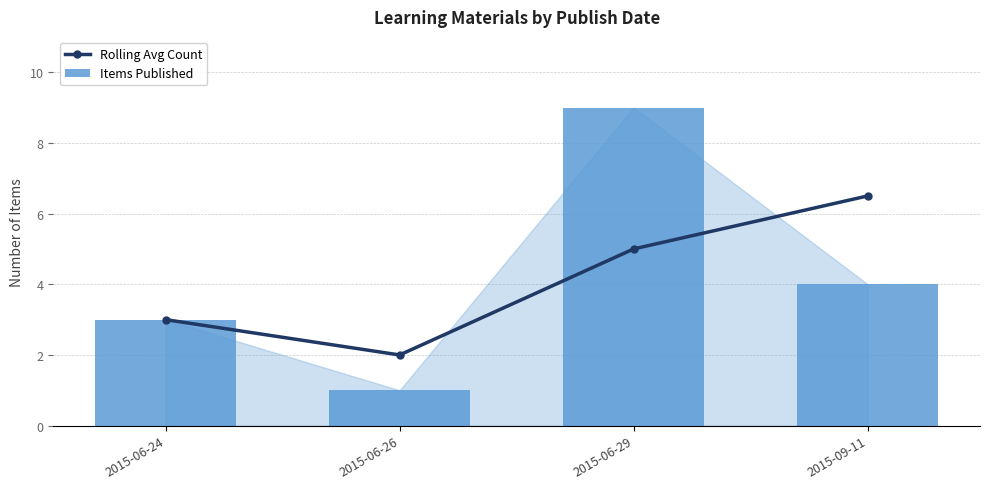

Is the value of Items Published at 2015-06-29 greater than the value of Rolling Avg Count at 2015-06-26?

Yes